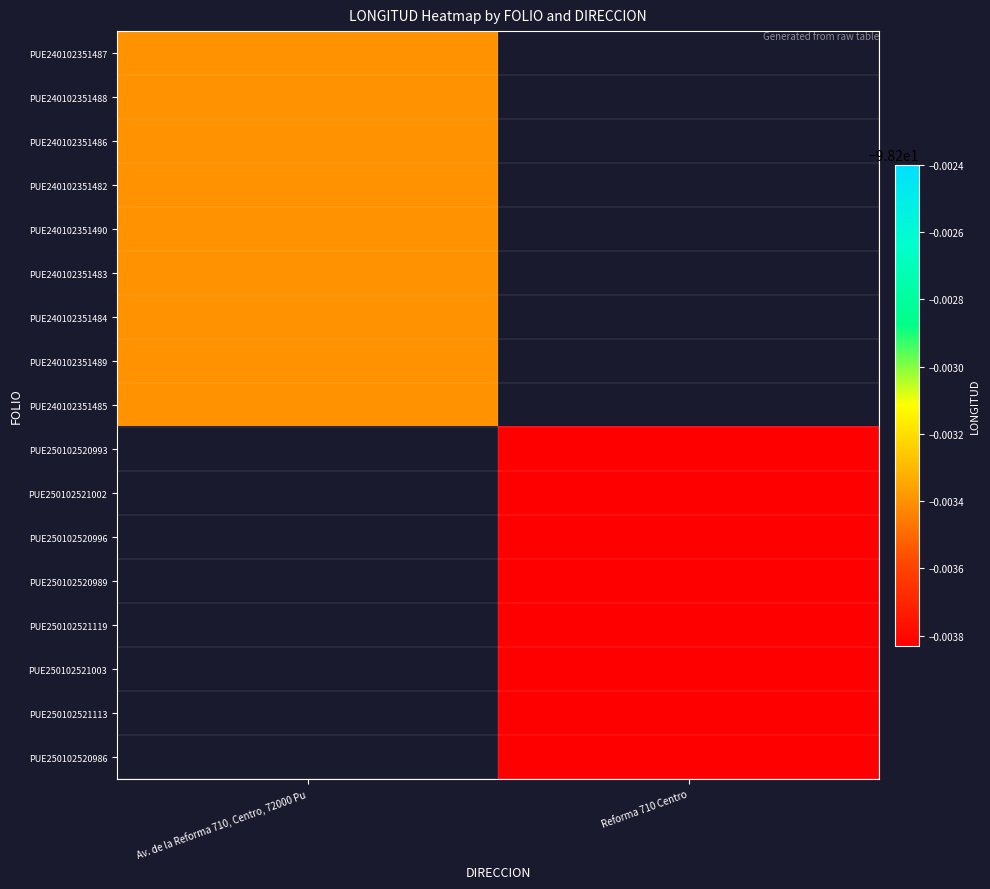

At which label does PUE240102351487 reach its peak?

Av. de la Reforma 710, Centro, 72000 Pu